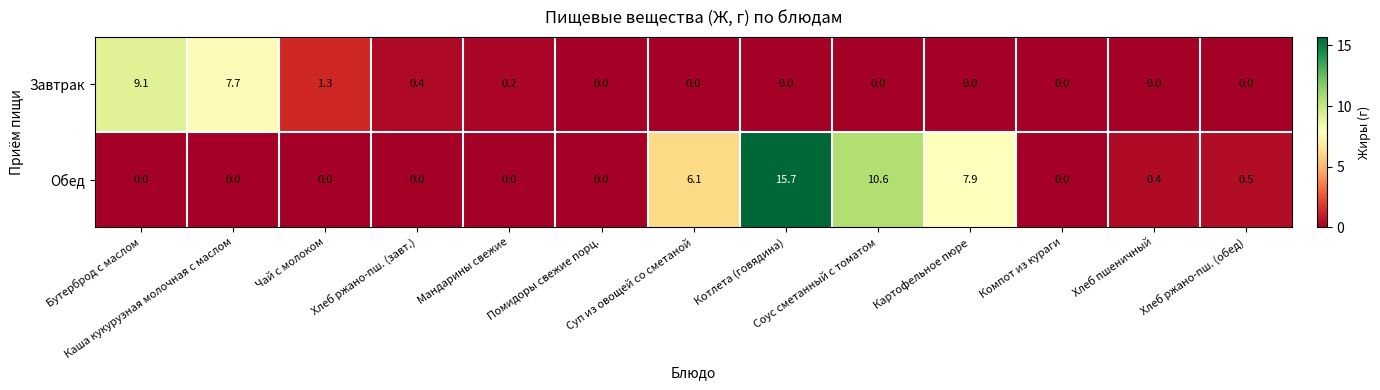

List the series in order of their peak value, highest first.

Обед, Завтрак